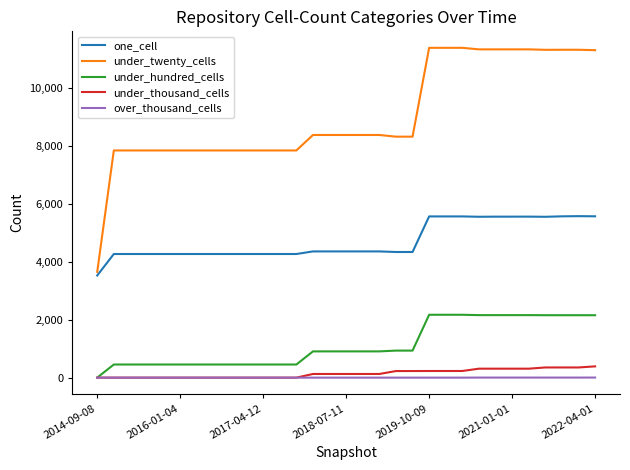

At how many categories does at least one series exceed 10533?

11